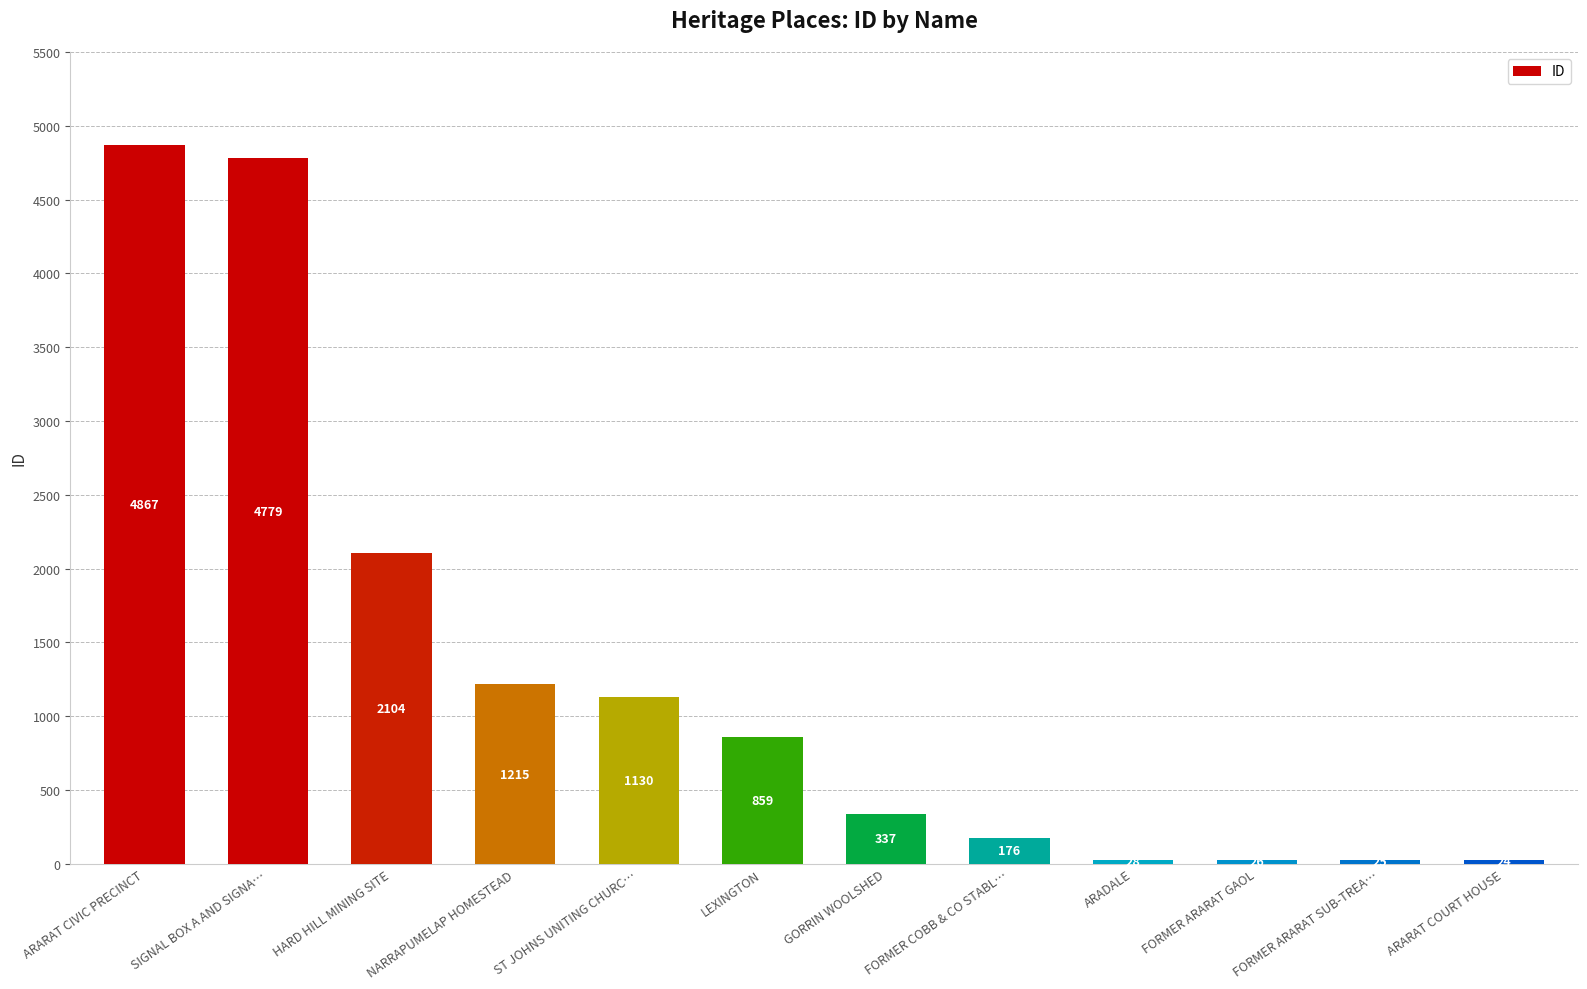

True or false: the data shows 368 at NARRAPUMELAP HOMESTEAD.

False